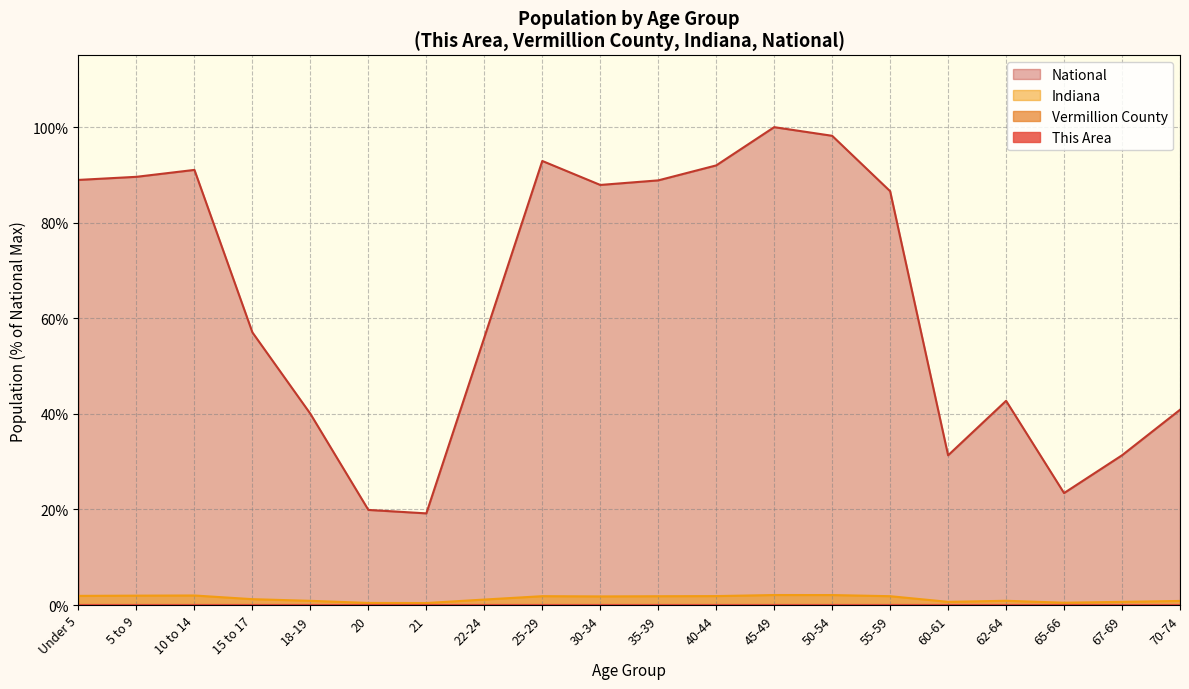

True or false: This Area has a value of 0.0 at 62-64.

True